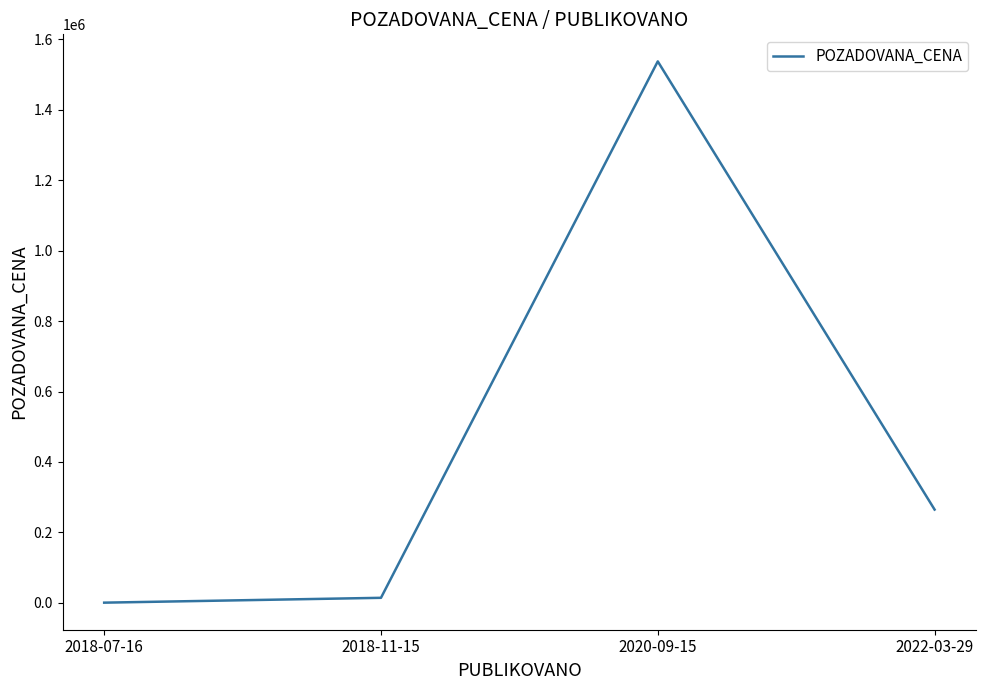

Is it true that the value at 2022-03-29 is 265000?

True